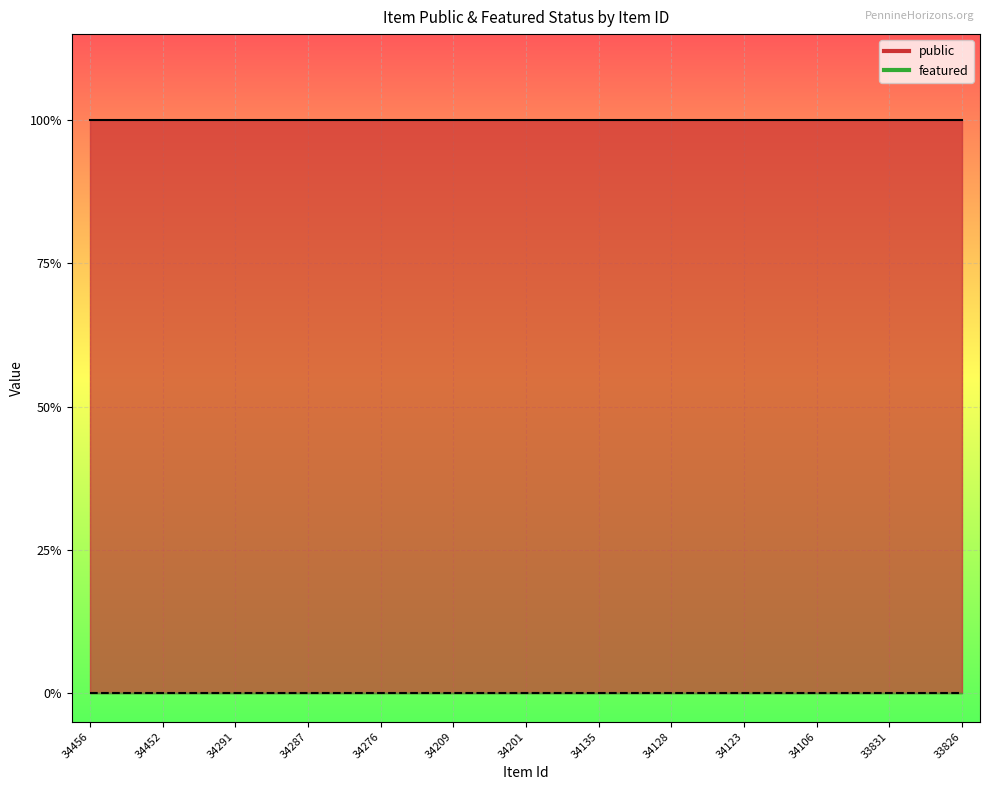

Rank the series by their maximum value, from highest to lowest.

public, featured